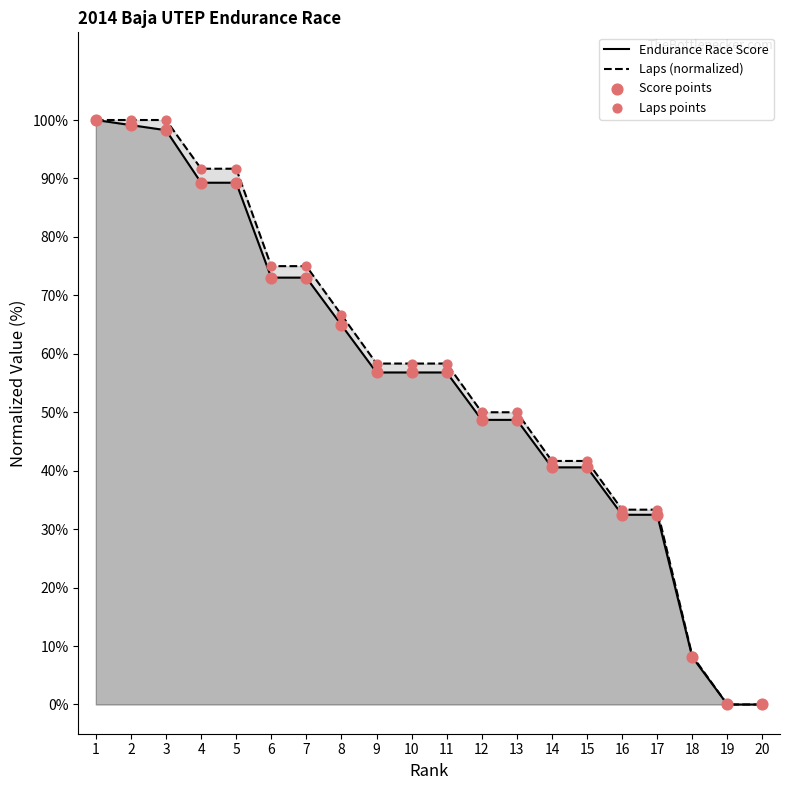

At which category is the sum across all series the highest?

1